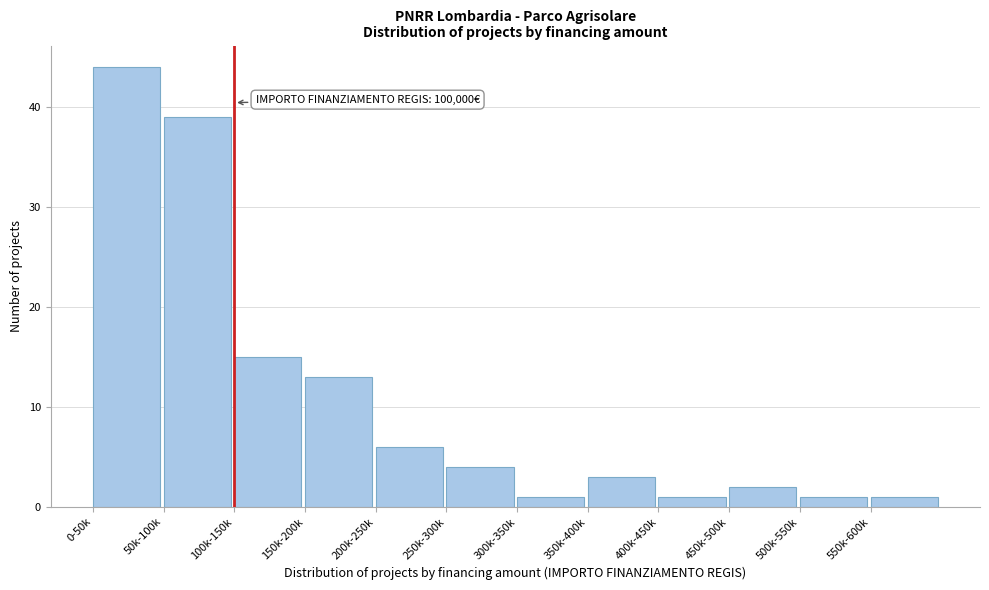

Reading left to right, transcribe all the data shown in this chart.

44	39	15	13	6	4	1	3	1	2	1	1